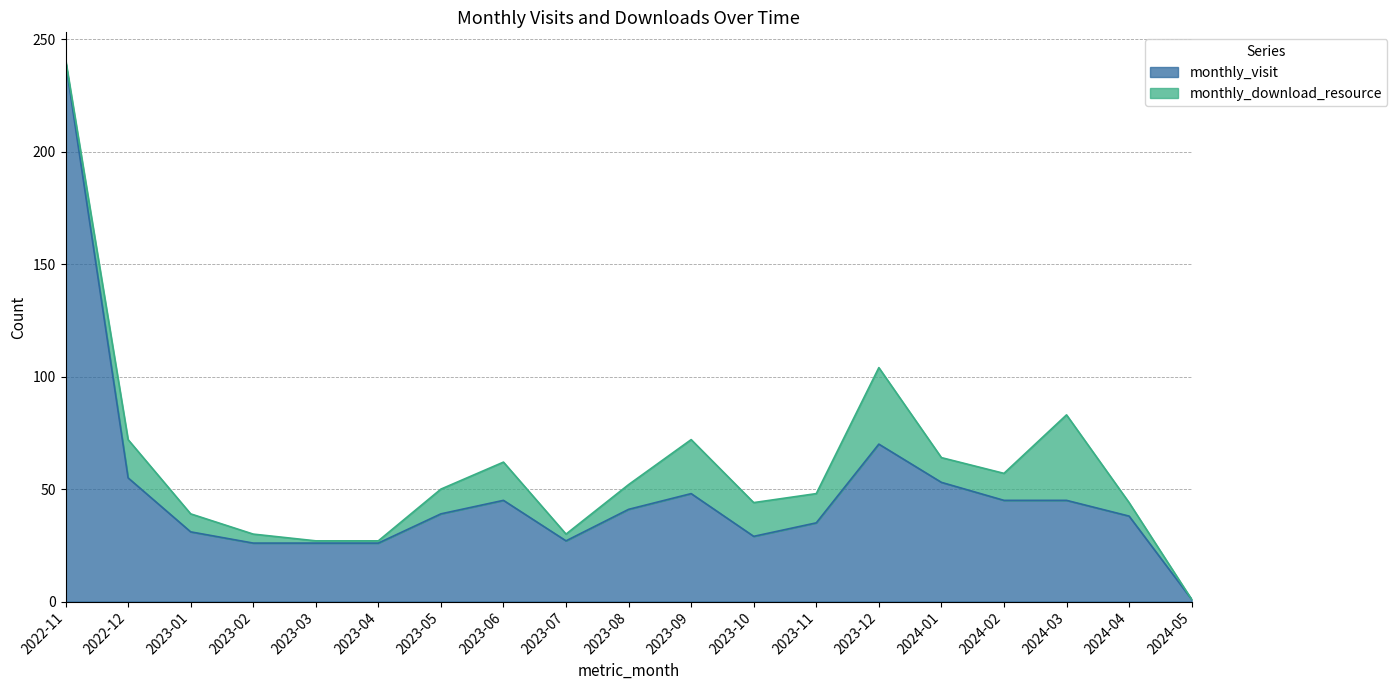

At which category is the sum across all series the highest?

2022-11